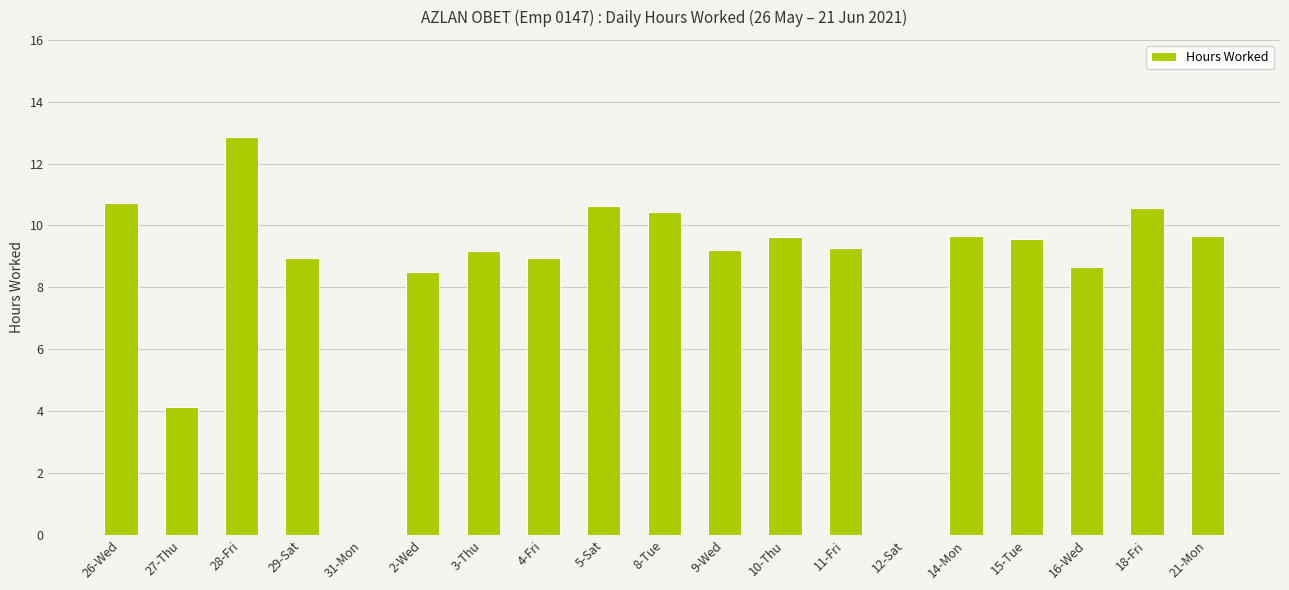

What is the change in value from 27-Thu to 16-Wed?

+4.5